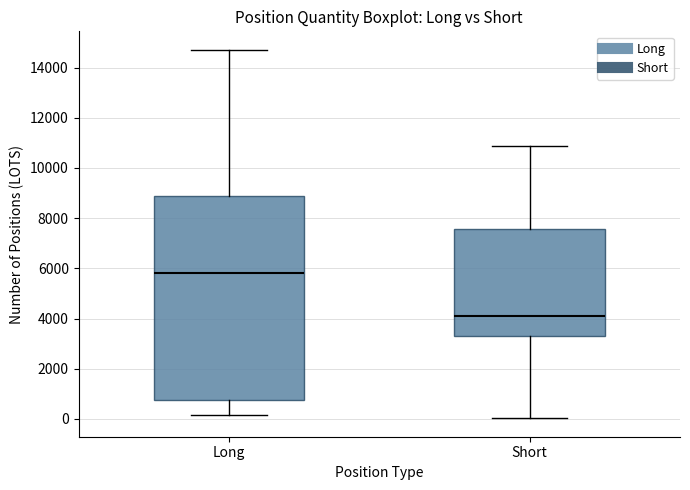

Reading left to right, read every box against the y-axis: the position of its median line, the range the box covers, and the ends of its whiskers. The values are not printed on the chart, so give them approximately, as read against the axis.

Long: median 5800, box 800 to 8800, whiskers 200 to 14800
Short: median 4200, box 3400 to 7600, whiskers 0 to 10800